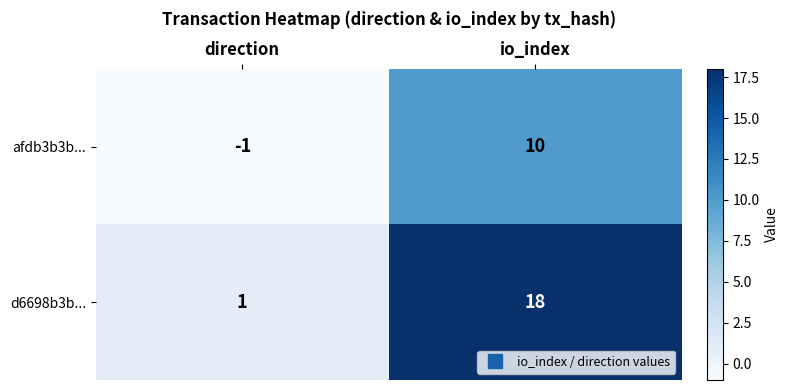

List the series in order of their peak value, lowest first.

afdb3b3b..., d6698b3b...